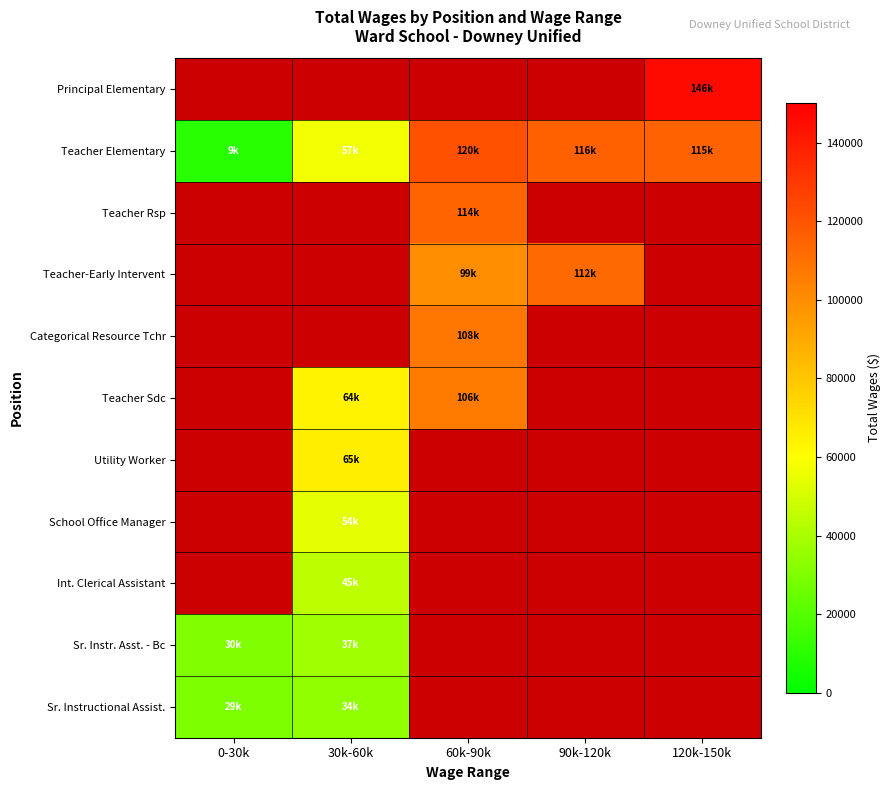

Count the number of data series in this chart.

11